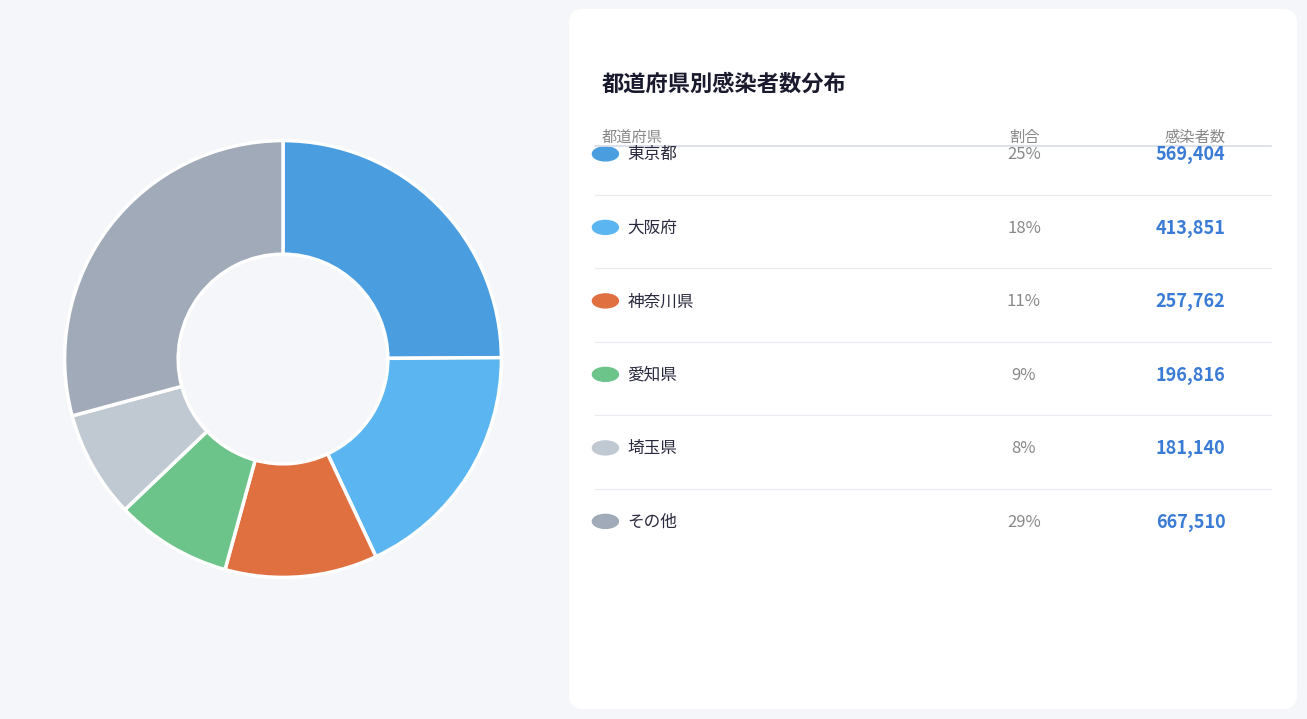

How many slices are in this pie chart?

6